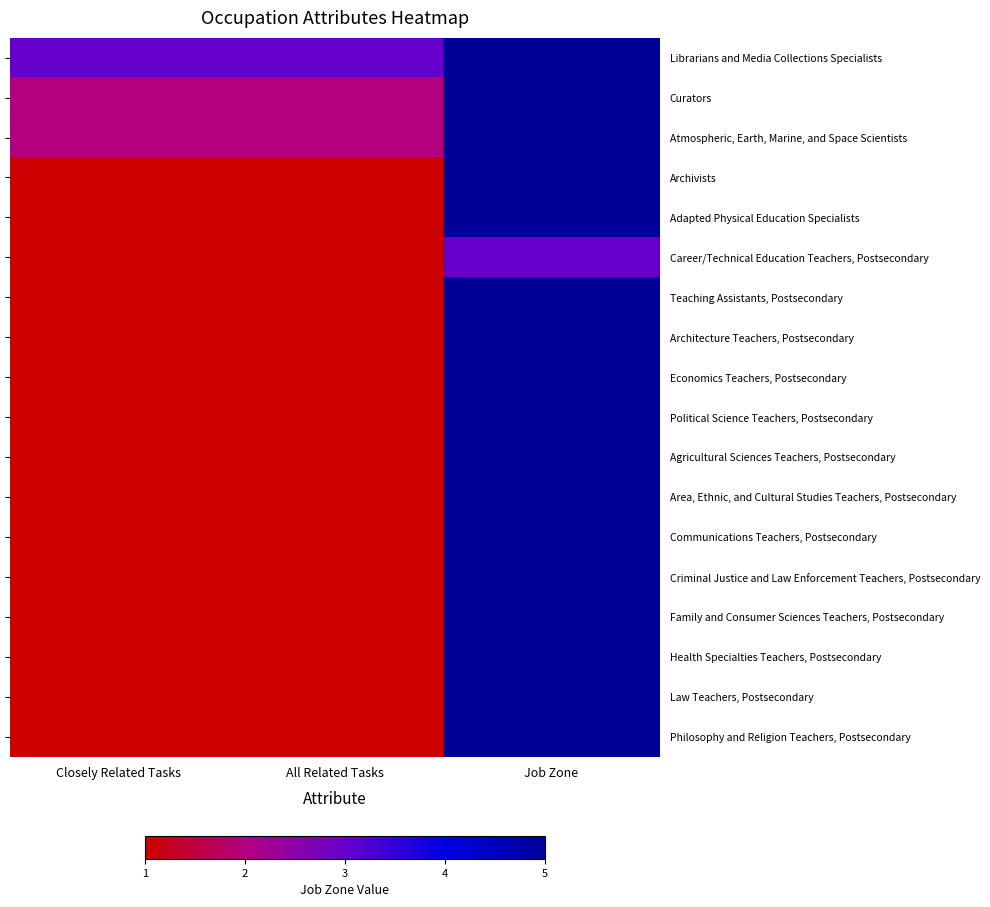

Count the number of data series in this chart.

18